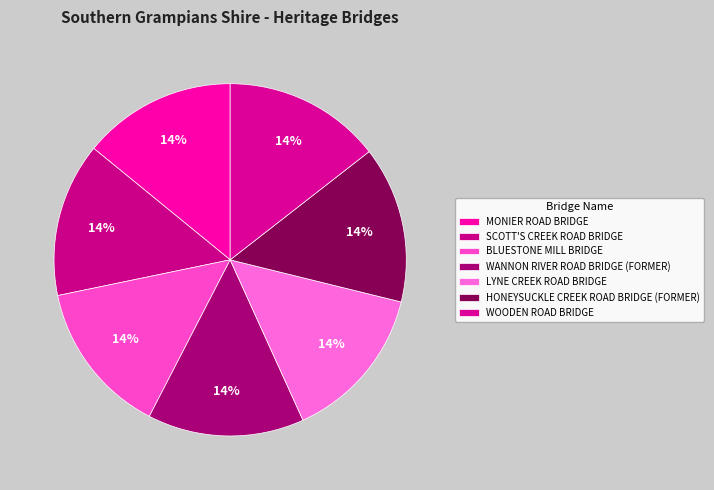

To the nearest percent, what is the combined percentage of BLUESTONE MILL BRIDGE and SCOTT'S CREEK ROAD BRIDGE?

28%